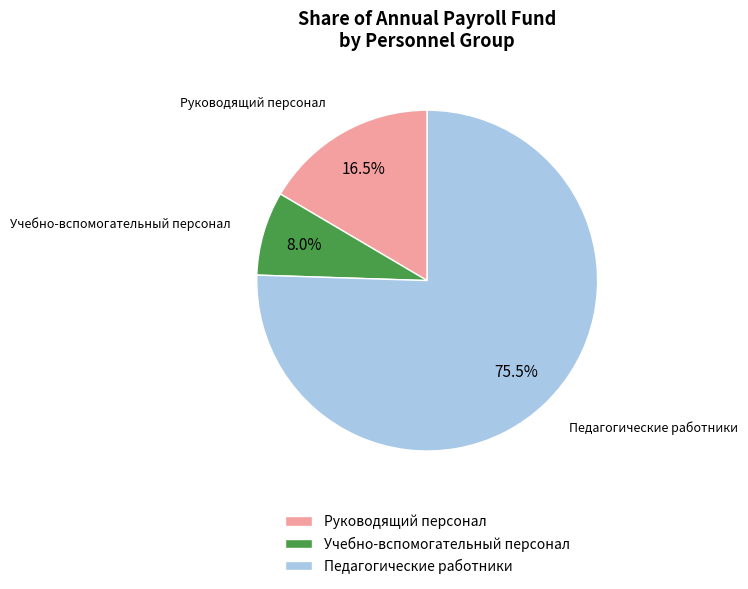

Which slice represents more than half of the pie?

Педагогические работники